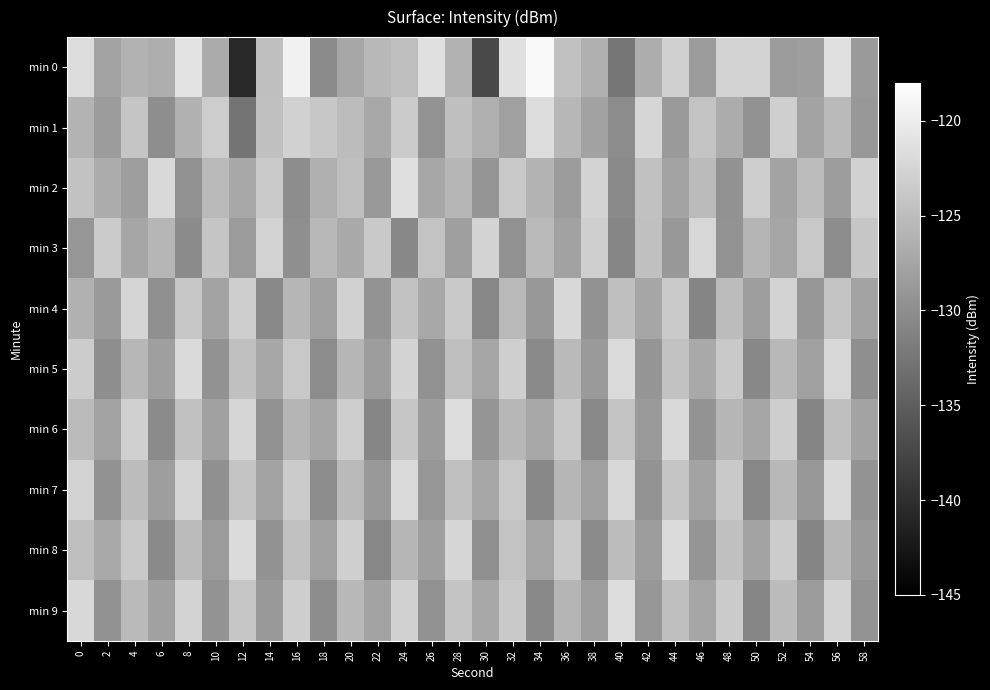

Which series has the largest range (max minus min)?

min 0